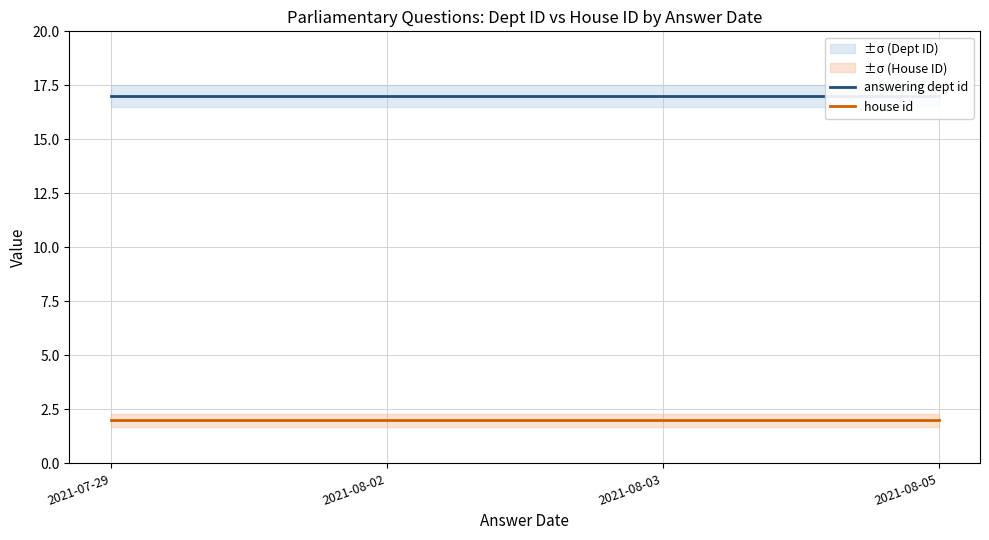

Rank the series at 2021-08-05 from lowest to highest value.

house id, answering dept id